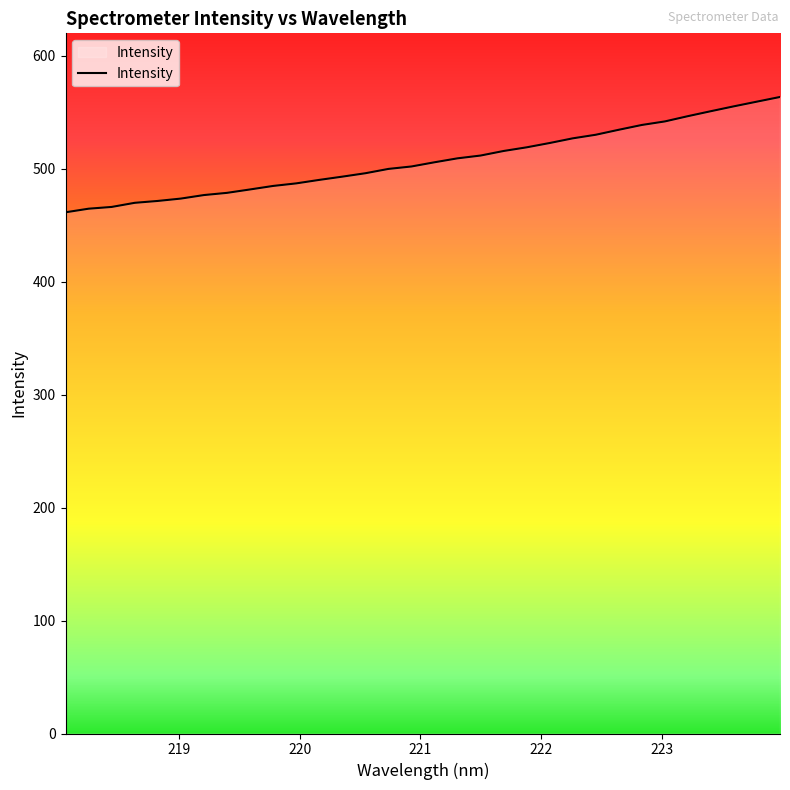

What is the difference between the maximum and minimum values?

102.1